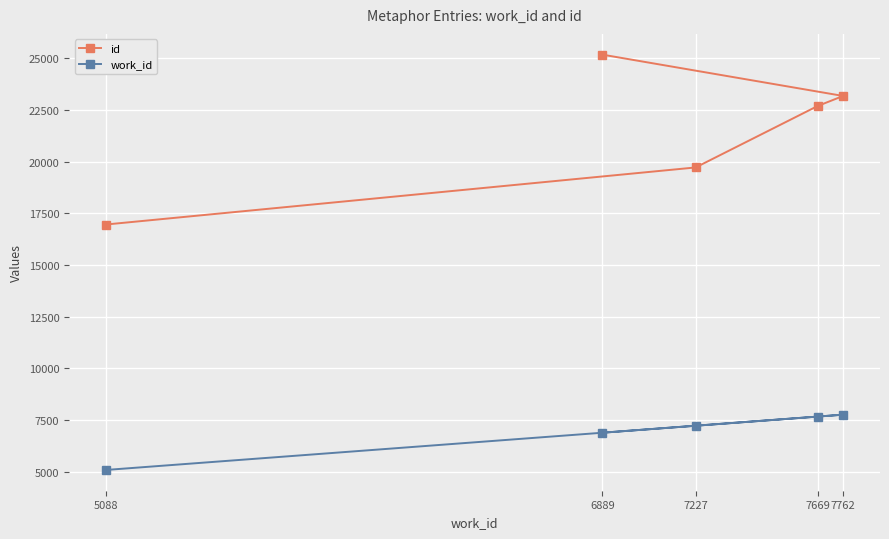

What is the spread (max minus min) of values at 7227?

12493